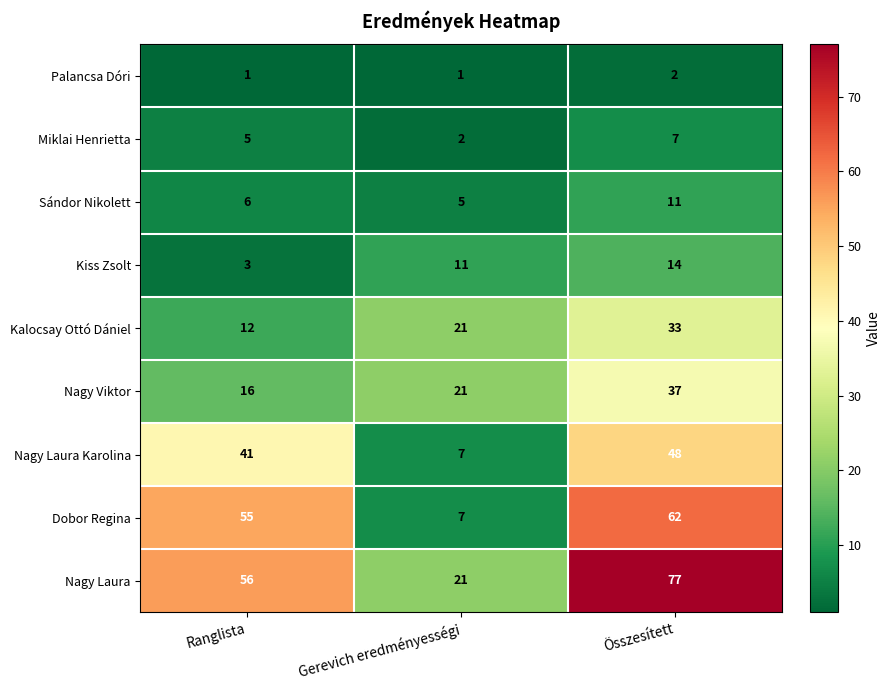

The Palancsa Dóri series shows 3 at Összesített. True or false?

False